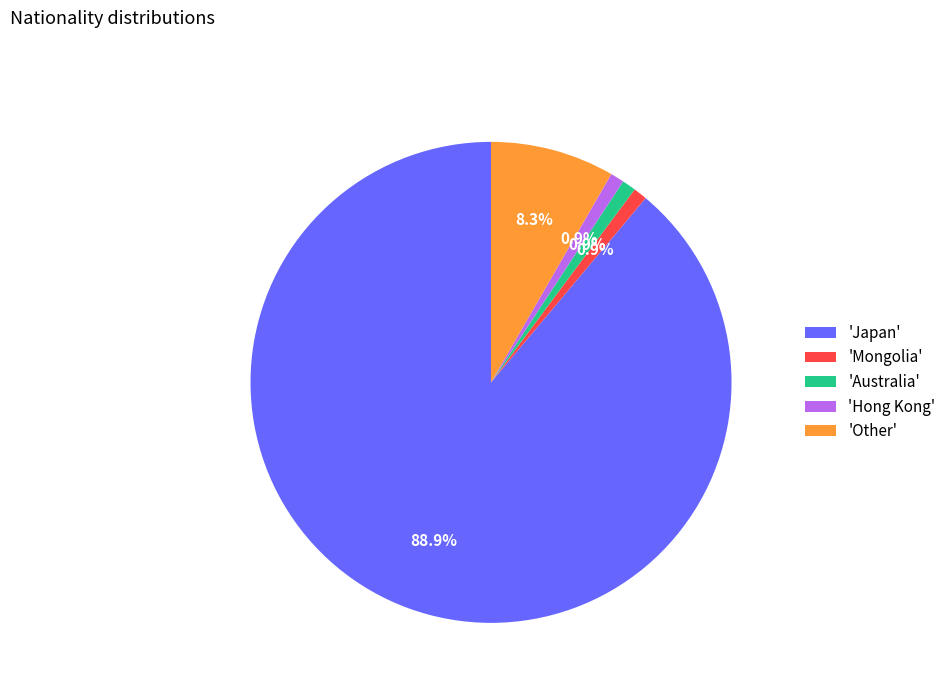

Is there any slice that represents more than half of the pie?

Yes